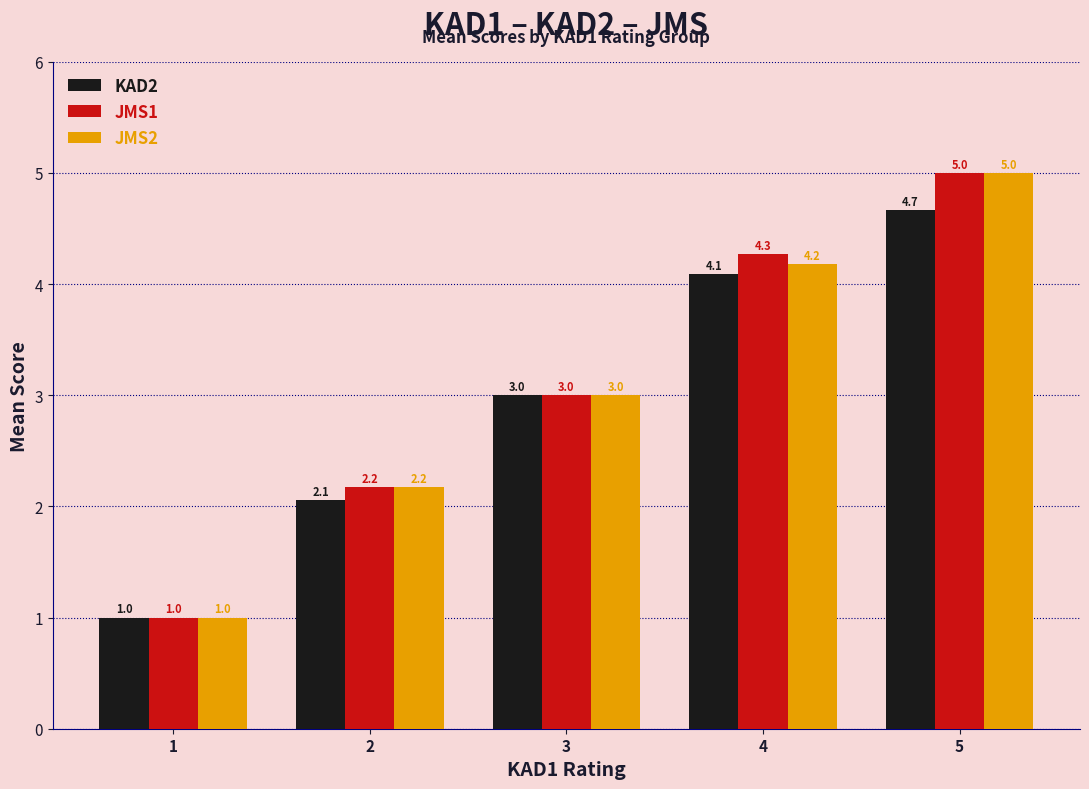

What is the minimum value for JMS2?

1.0